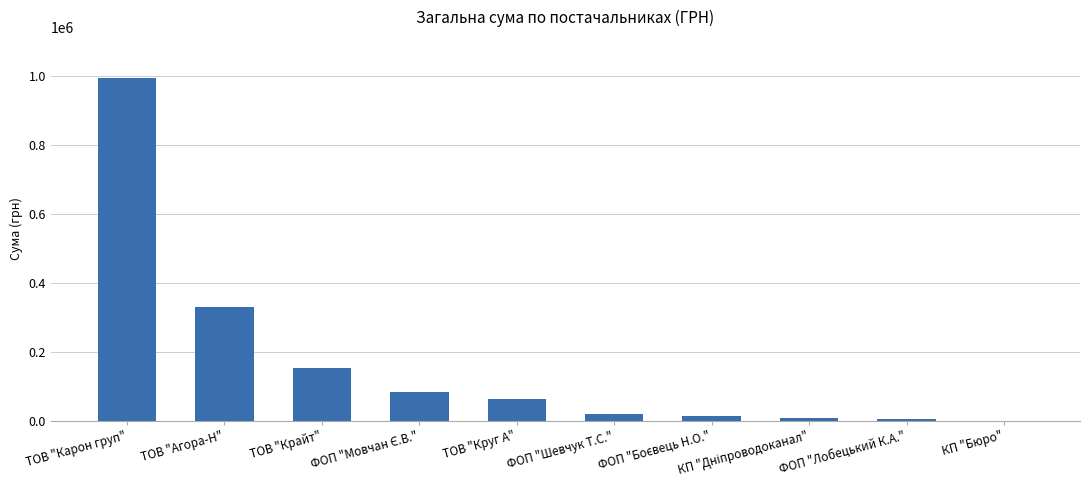

At which category does the chart reach its peak across all series?

ТОВ "Карон груп"